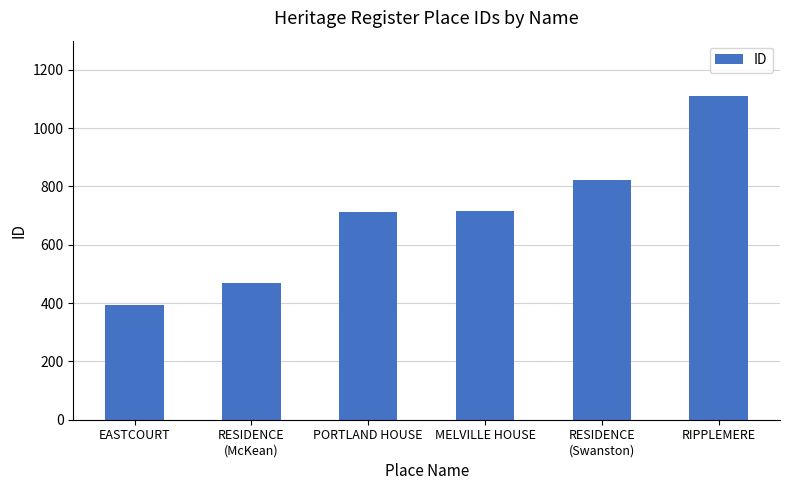

The chart shows a value of 663 at EASTCOURT. True or false?

False